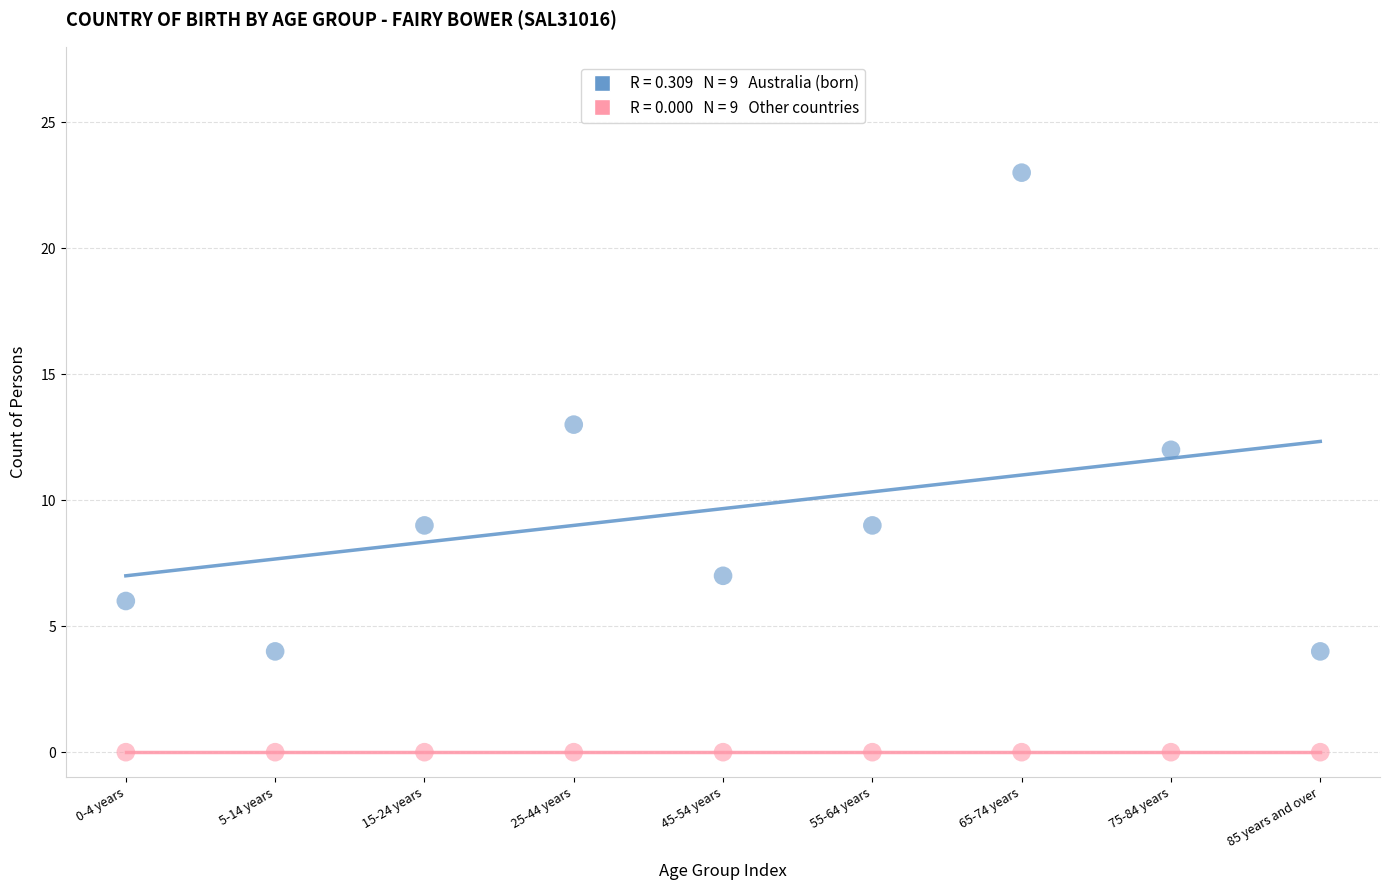

Across all series, what Y value is closest to 11?

12